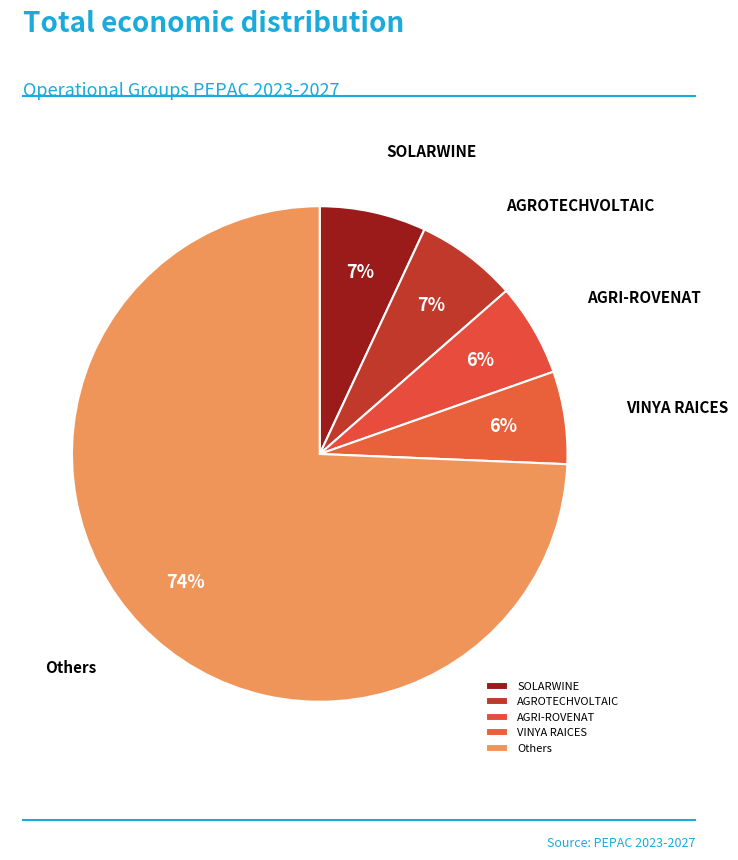

To the nearest percent, what is the combined percentage of AGROTECHVOLTAIC and AGRI-ROVENAT?

13%